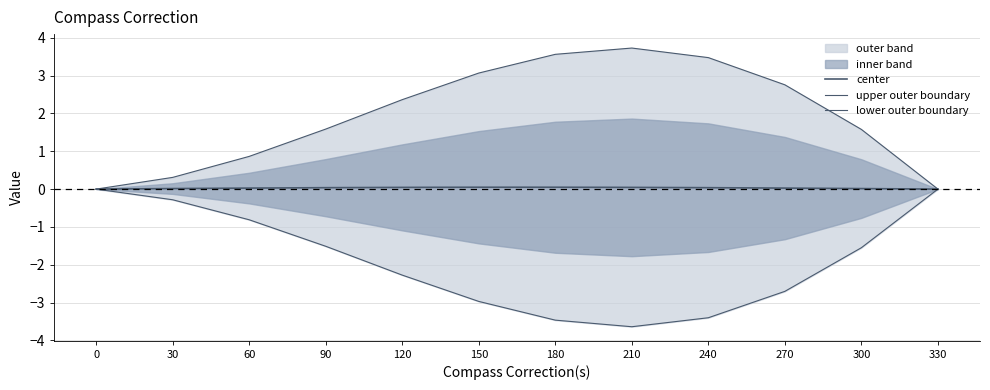

List the labels in order of center value, largest first.

150, 180, 120, 210, 90, 240, 60, 270, 30, 300, 330, 0